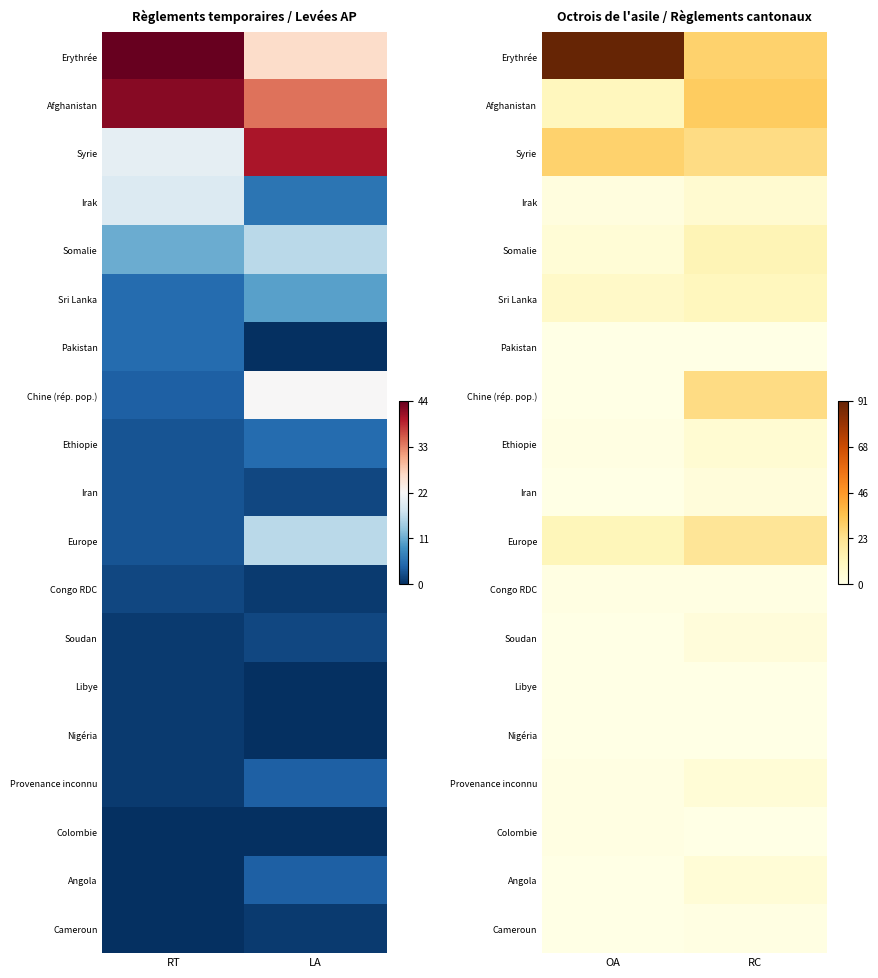

At which label is Angola closest to 2?

OA